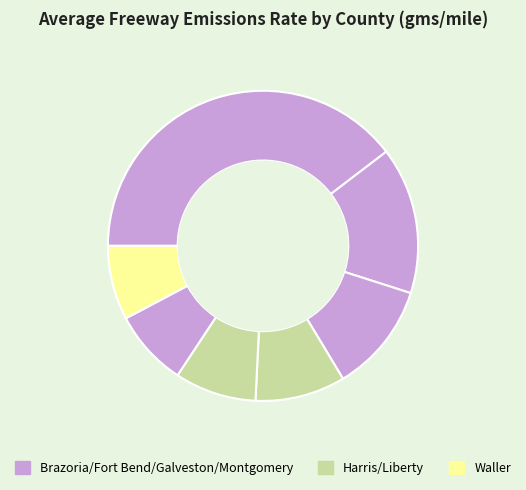

Count the number of slices in the pie.

7